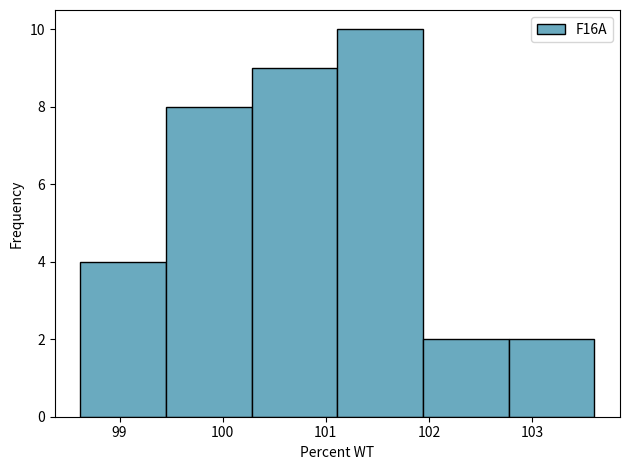

Reading left to right, list every bar in this chart as the range it spans on the x-axis followed by its height. Neither the bar edges nor the heights are printed on the chart, so give them approximately, as read against the axes.

98.6 to 99.5: 4
99.5 to 100.3: 8
100.3 to 101.1: 9
101.1 to 101.9: 10
101.9 to 102.8: 2
102.8 to 103.6: 2